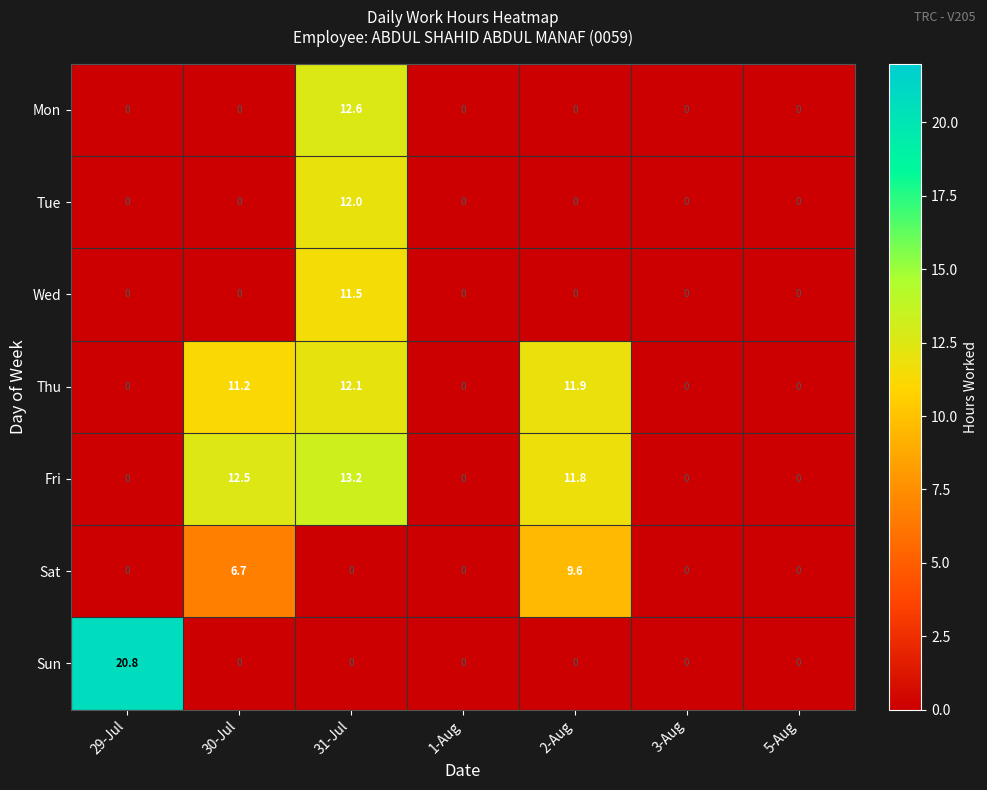

What is the average value of the Mon series?

1.8